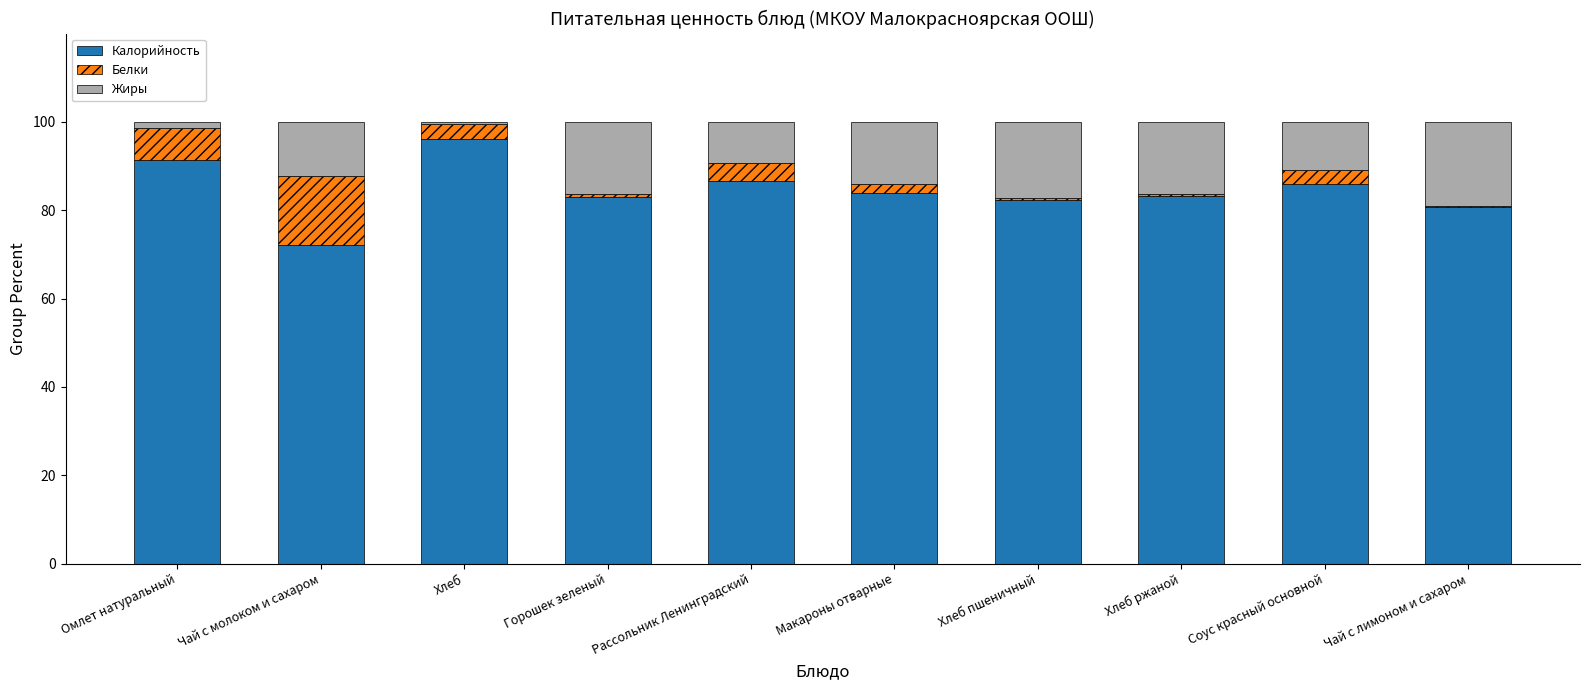

The Калорийность series shows 117.7 at Хлеб пшеничный. True or false?

False